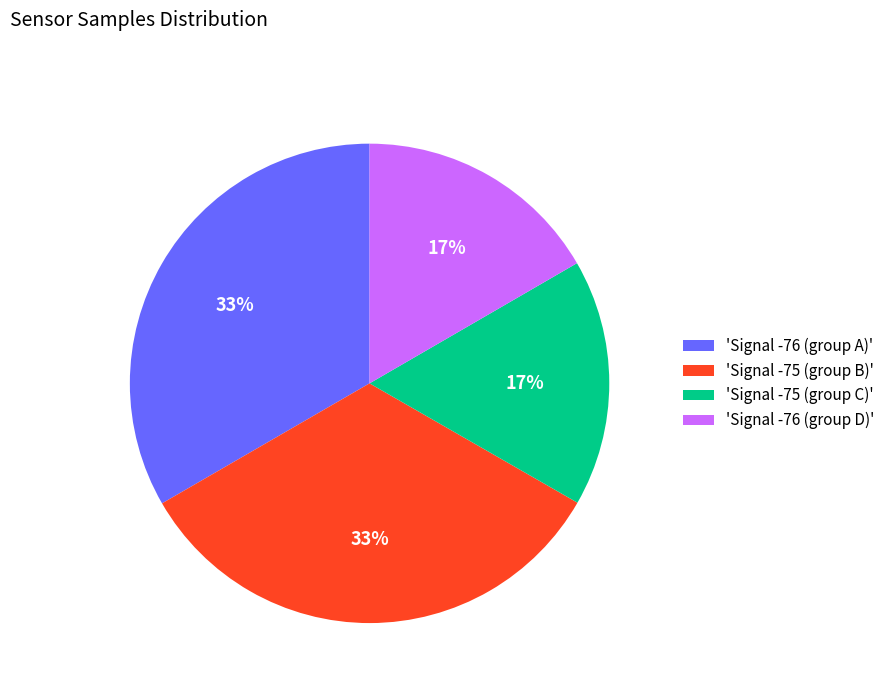

To the nearest percent, what is the average slice percentage?

25%